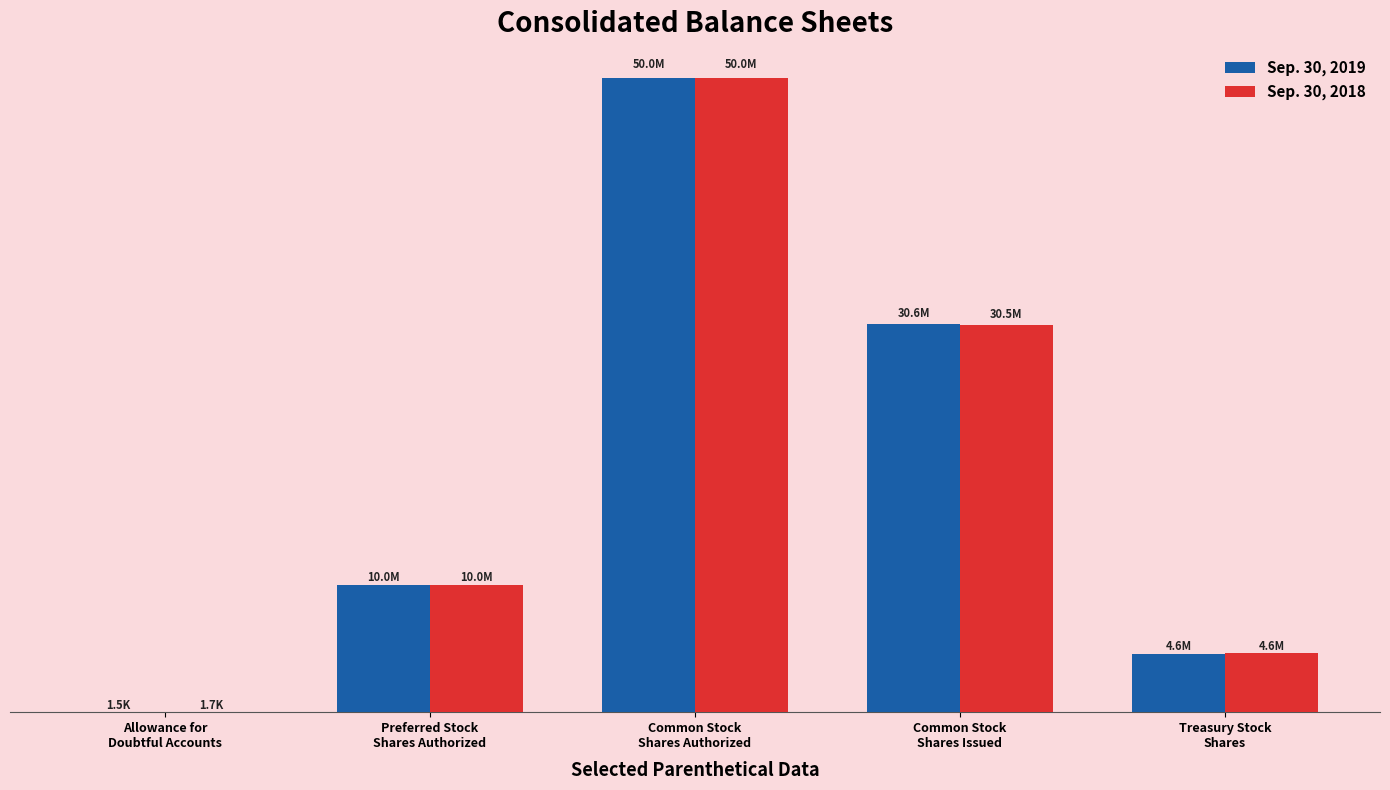

What are all the series names shown in the legend?

Sep. 30, 2019, Sep. 30, 2018